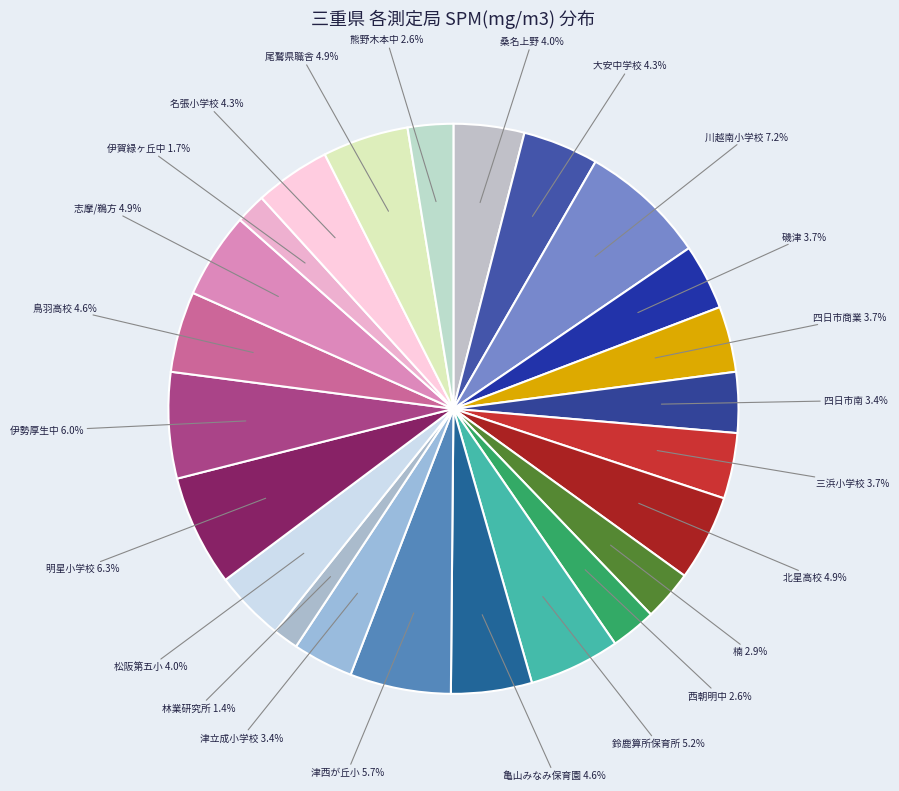

Is there any slice that represents more than half of the pie?

No